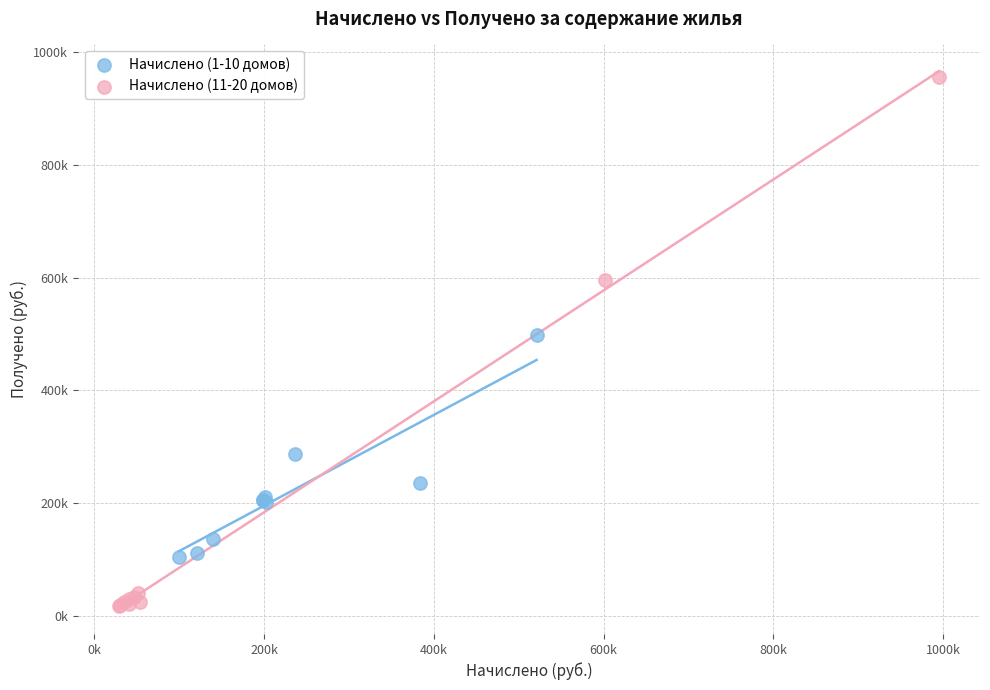

What are all the series names shown in the legend?

Начислено (1-10 домов), Начислено (11-20 домов)